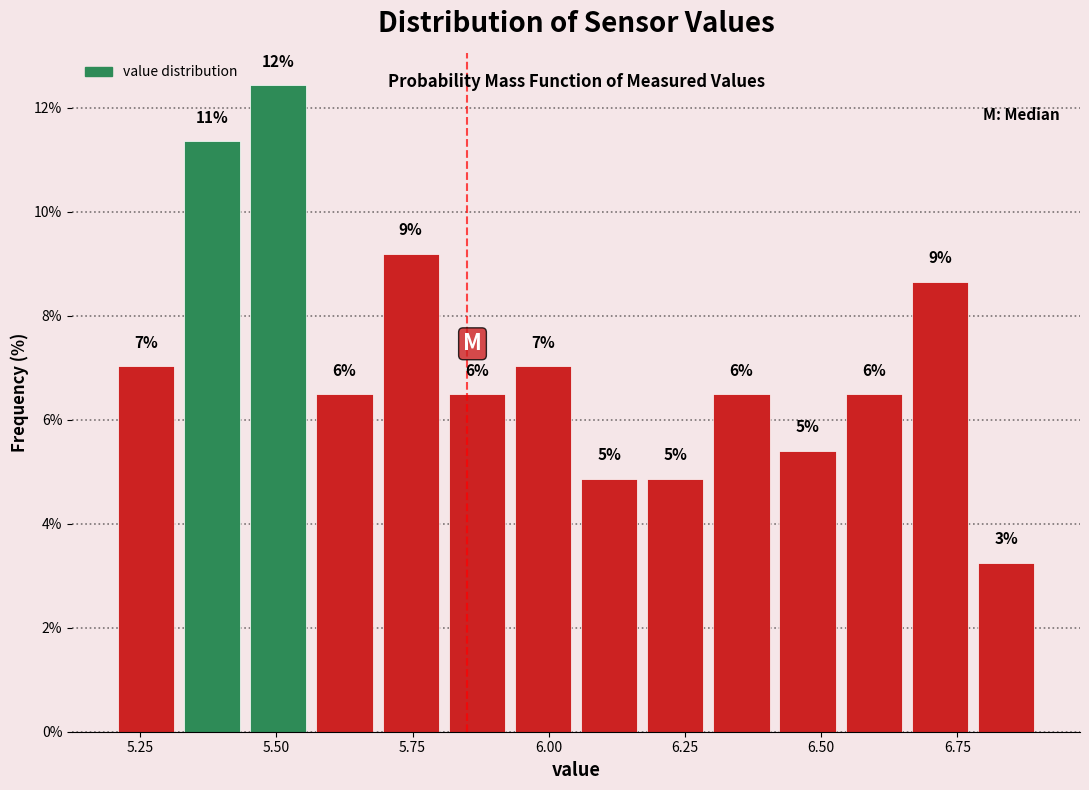

Read against the x-axis, roughly where is the centre of the tallest bar?

5.50